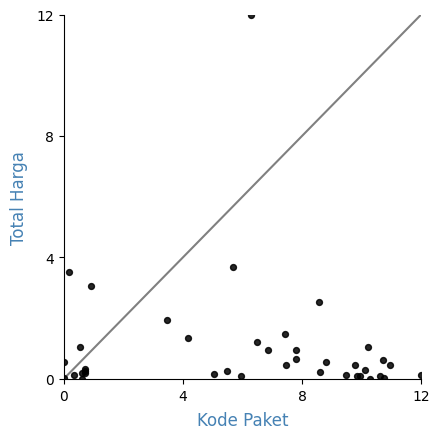

What Y value in the scatter plot is closest to 6?

3.7